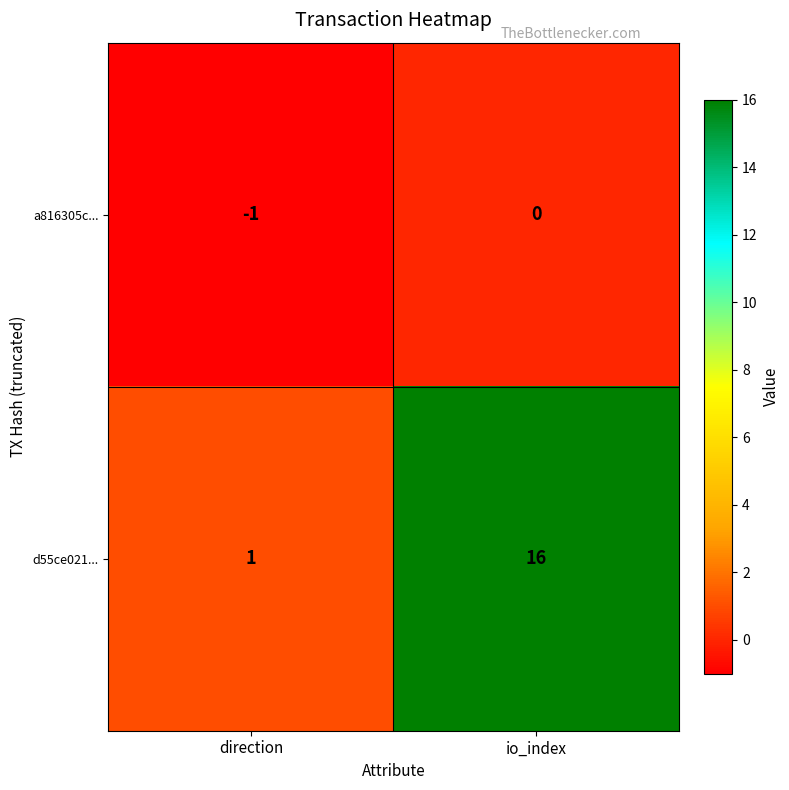

Which category has the lowest value across all series?

direction